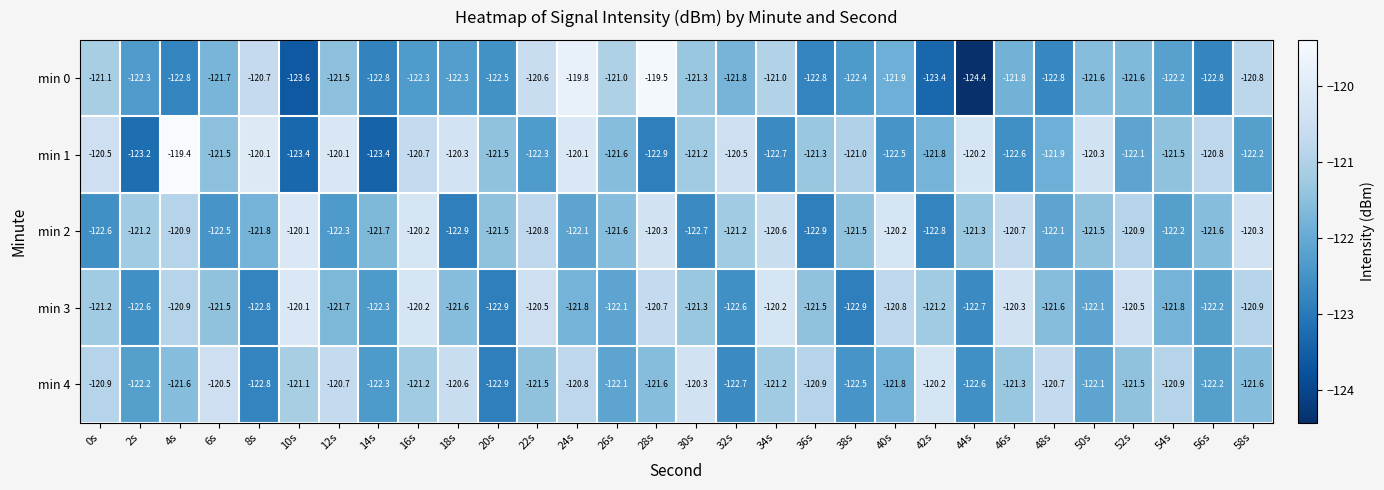

At 42s, list the series in order from smallest to largest.

min 0, min 2, min 1, min 3, min 4